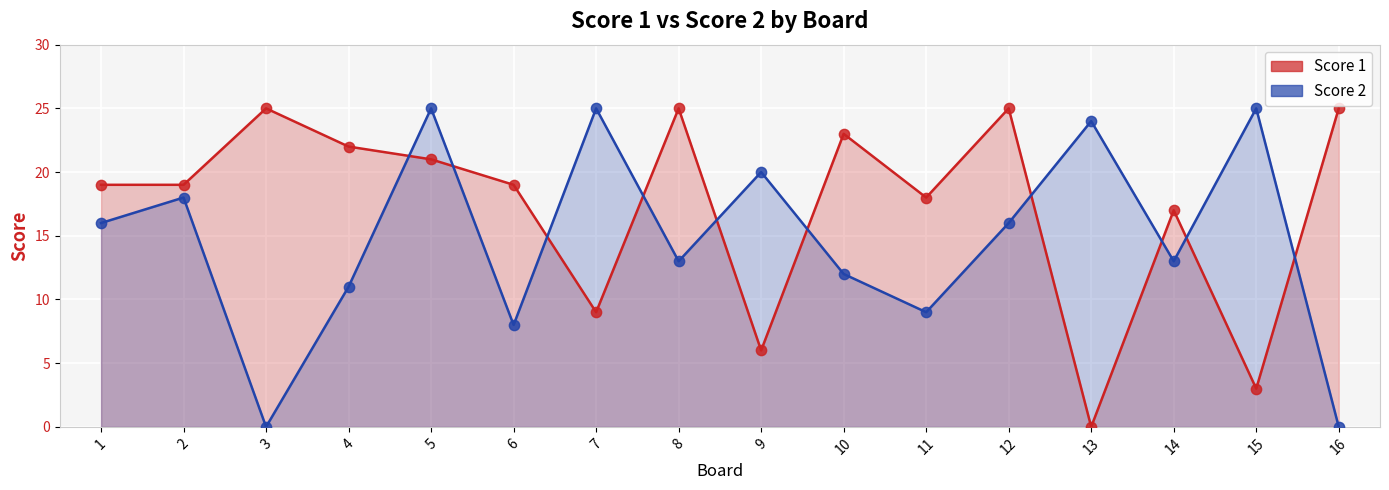

Which series reaches the minimum Y coordinate?

Score 1